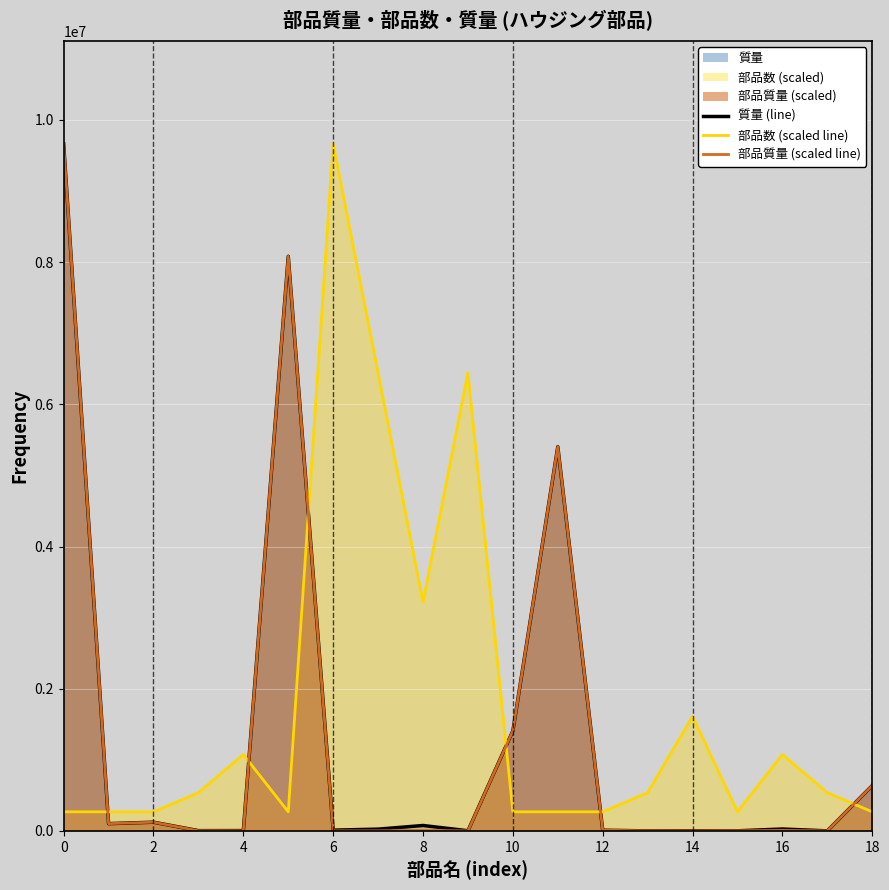

After their last crossing, which series has the higher values: 部品数 (scaled line) or 質量 (line)?

質量 (line)